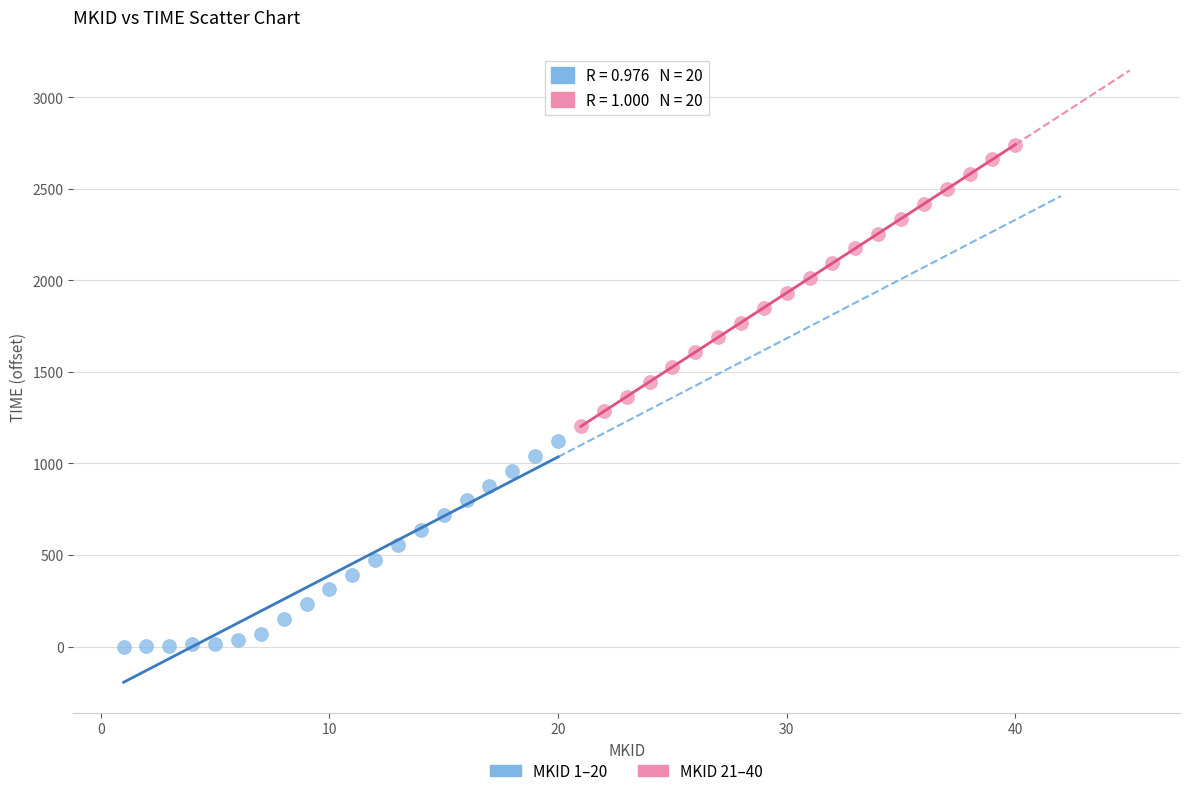

Which series has the largest Y range (max minus min)?

MKID 21–40